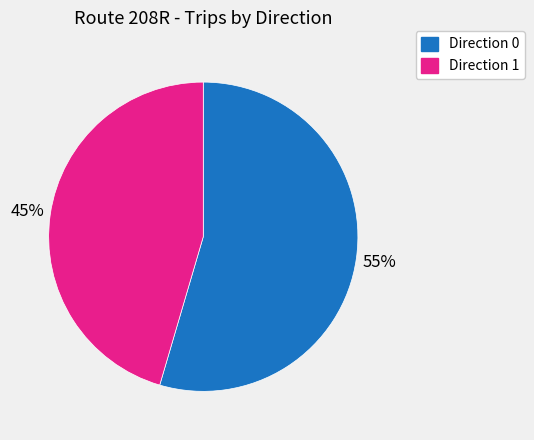

Is the sum of Direction 1 and Direction 0 greater than half?

Yes